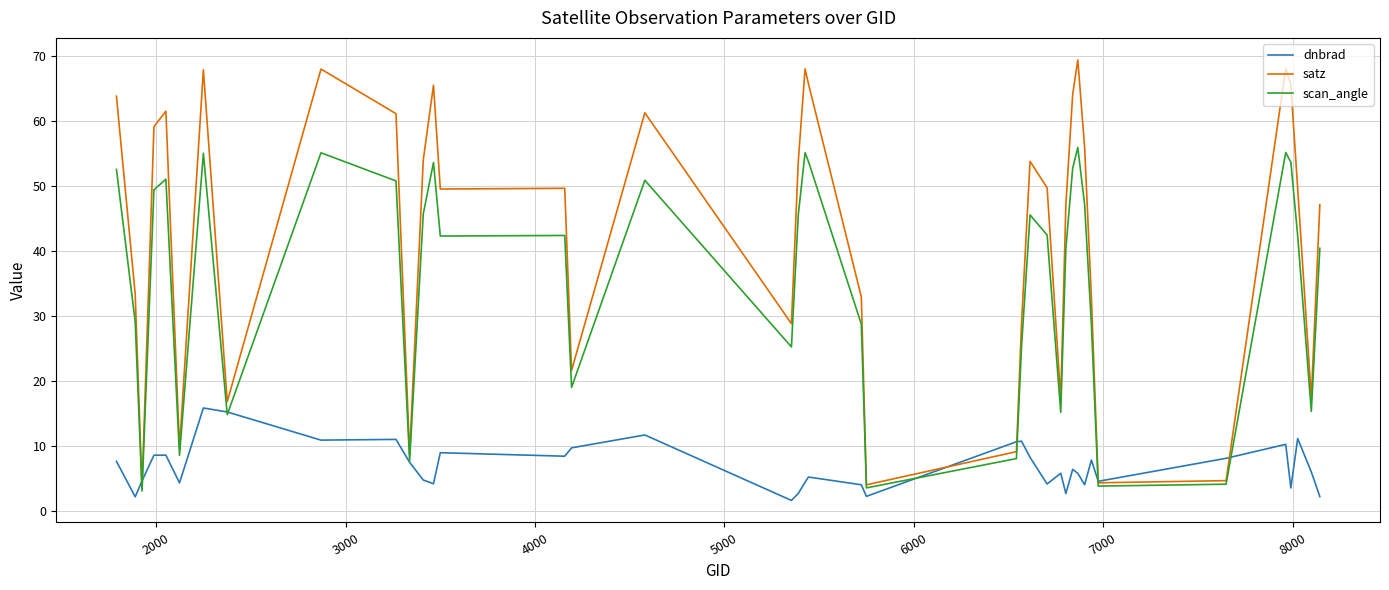

Which series has the widest spread of values?

satz